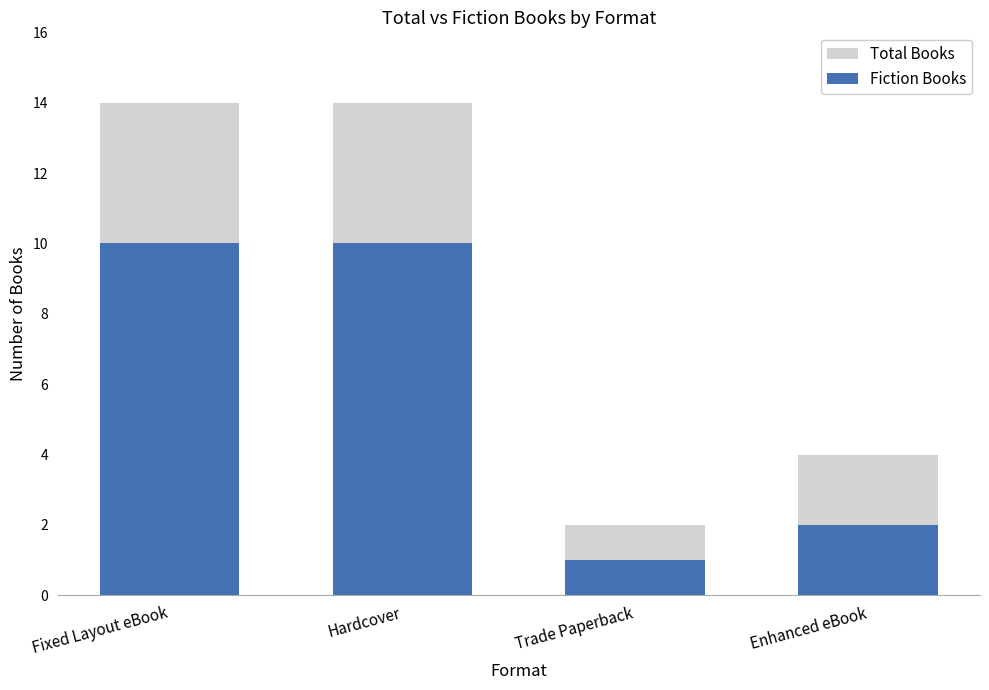

At Enhanced eBook, list the series in order from smallest to largest.

Fiction Books, Total Books